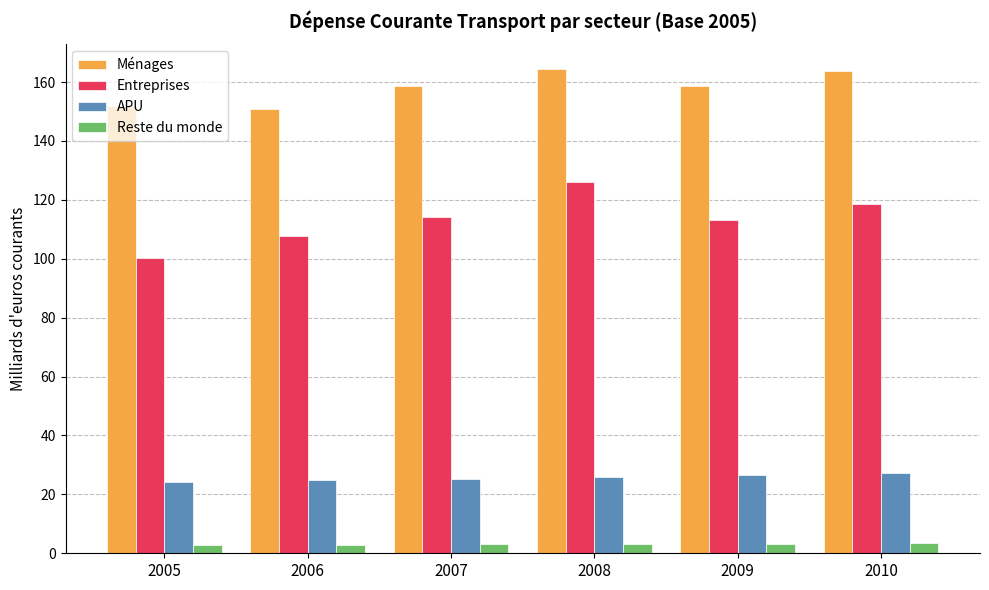

Rank the series at 2008 from highest to lowest value.

Ménages, Entreprises, APU, Reste du monde